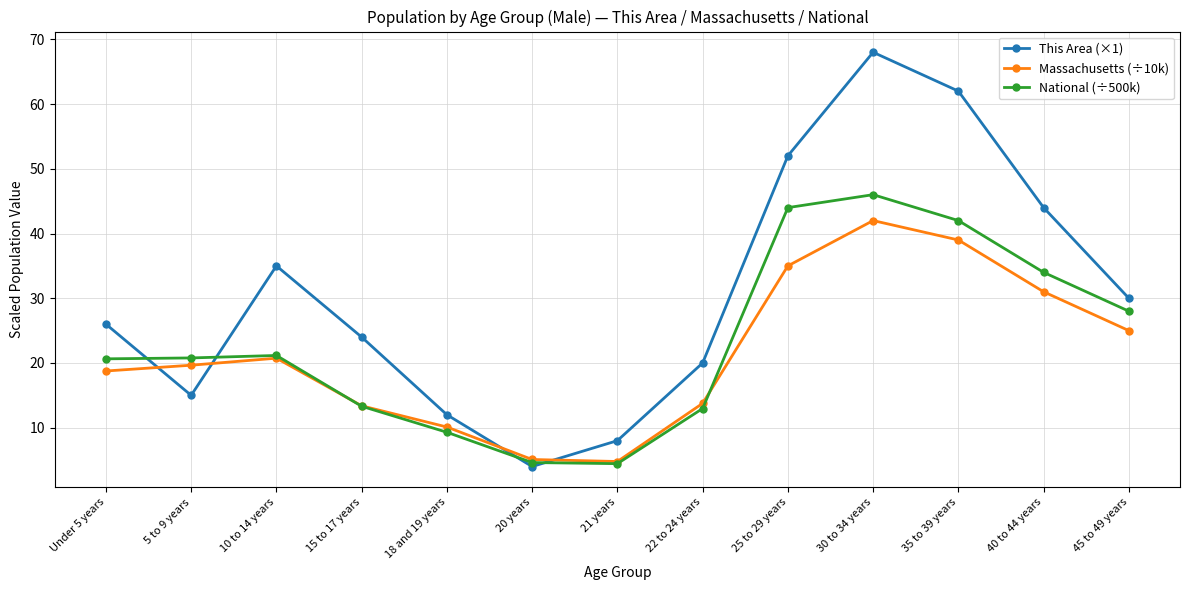

Between which two adjacent categories do This Area (×1) and Massachusetts (÷10k) first intersect?

Under 5 years and 5 to 9 years